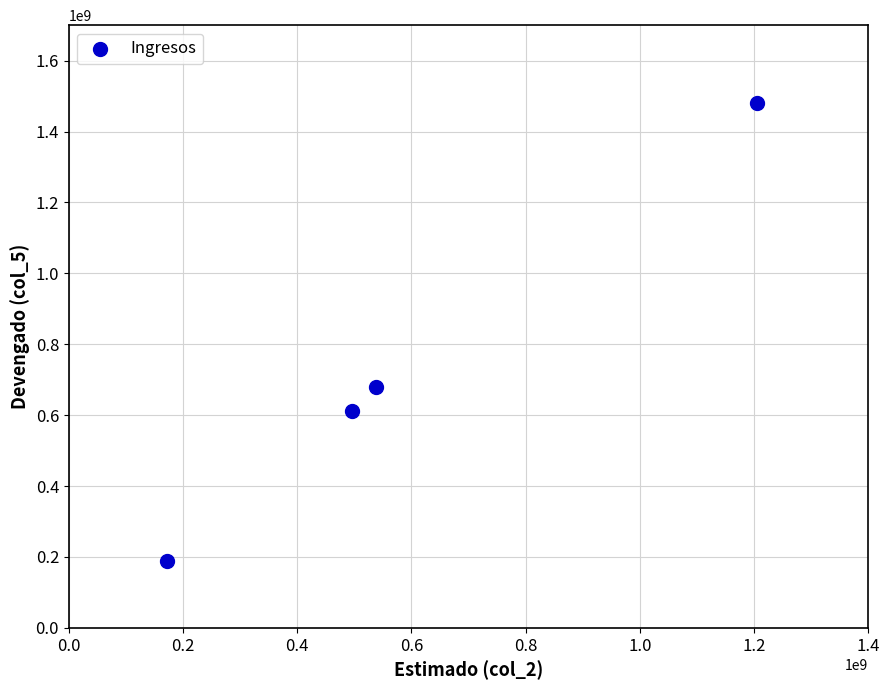

What Y value in the scatter plot is closest to 834121014?

680444749.3